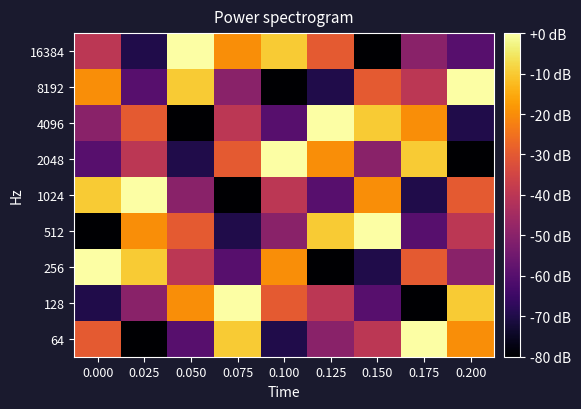

What is the difference between the highest and lowest values at 0.000?

80